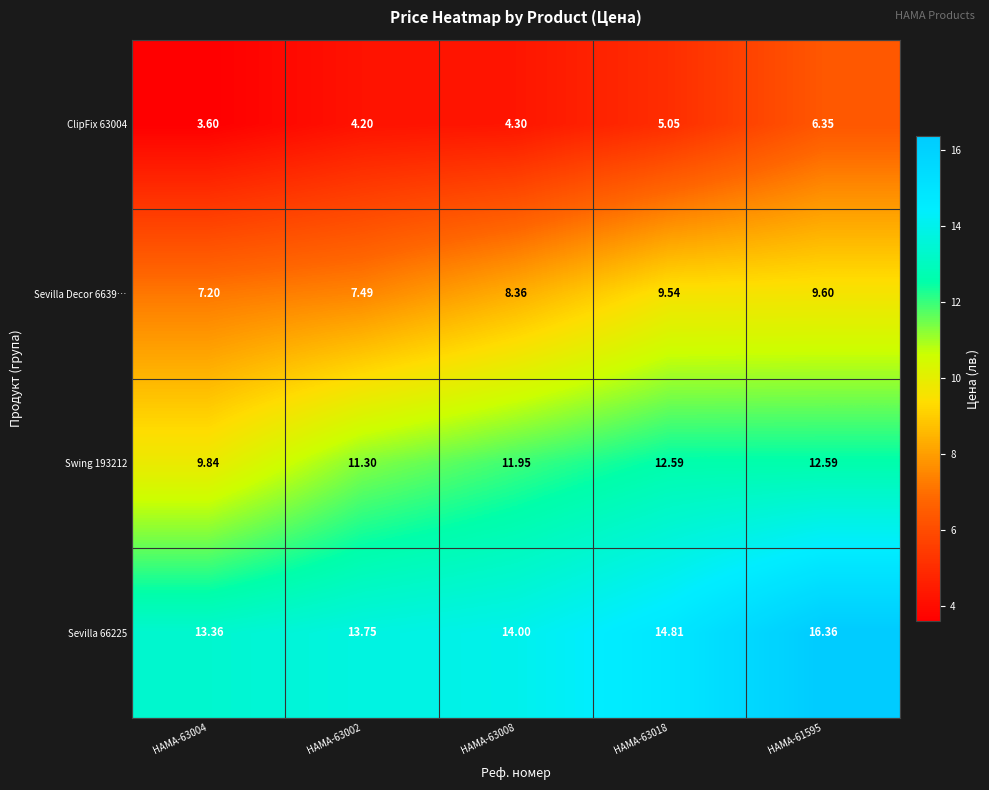

Is the value of ClipFix 63004 at HAMA-61595 greater than the value of Sevilla Decor 6639… at HAMA-63008?

No